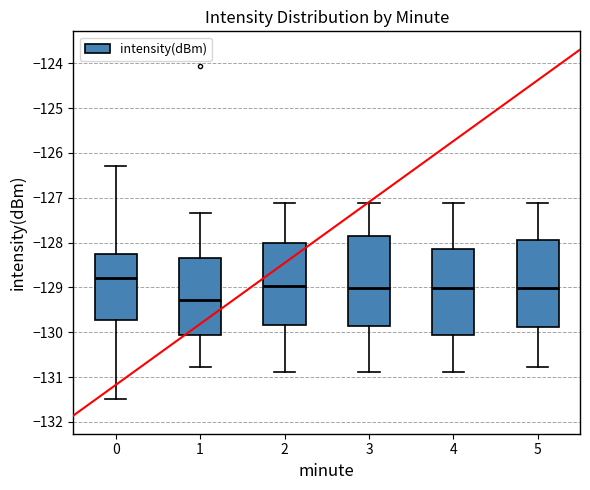

Where does the lower whisker of the box at x = 0 end on the y-axis? The values are not printed on the chart, so give them approximately, as read against the axis.

-131.5